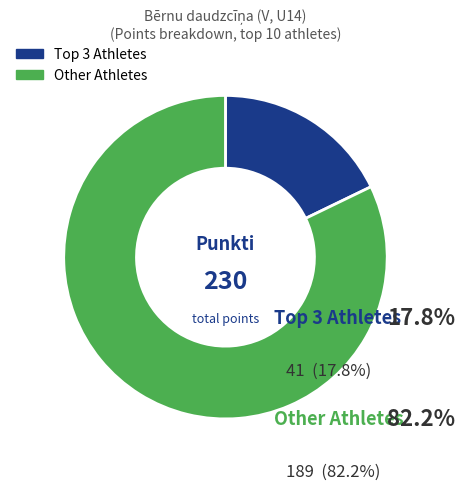

Which category has the biggest portion of the pie?

Other Athletes